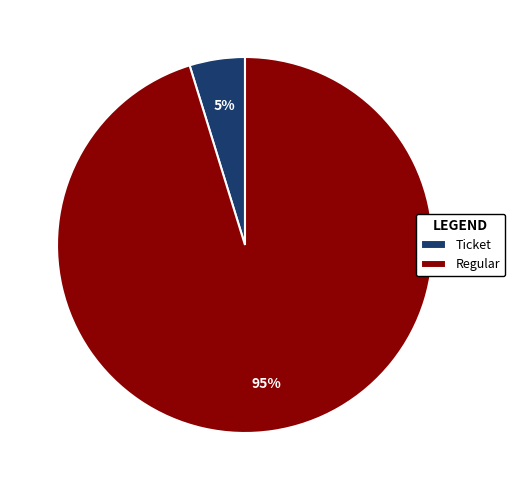

Combined, do Regular and Ticket account for over 50%?

Yes